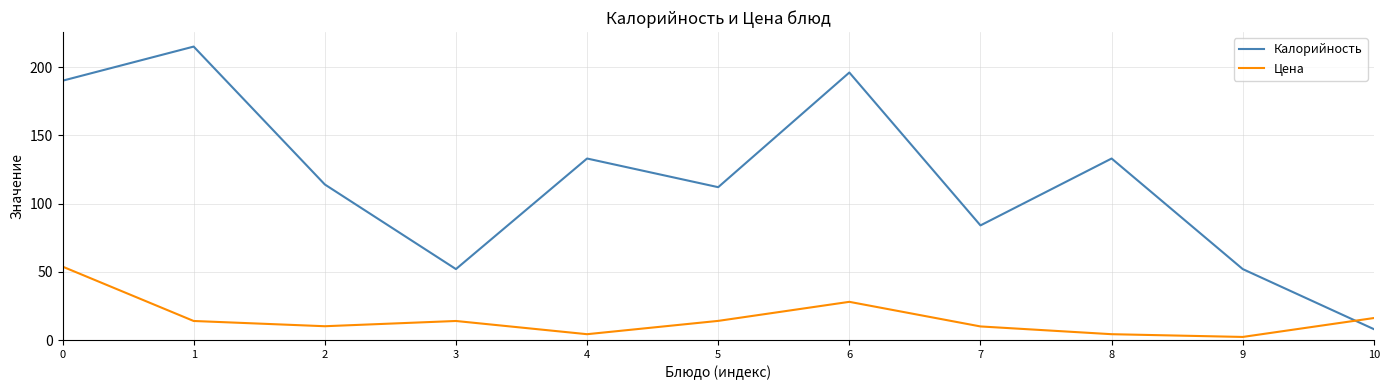

The value of Цена at 6 is 12.5. True or false?

False